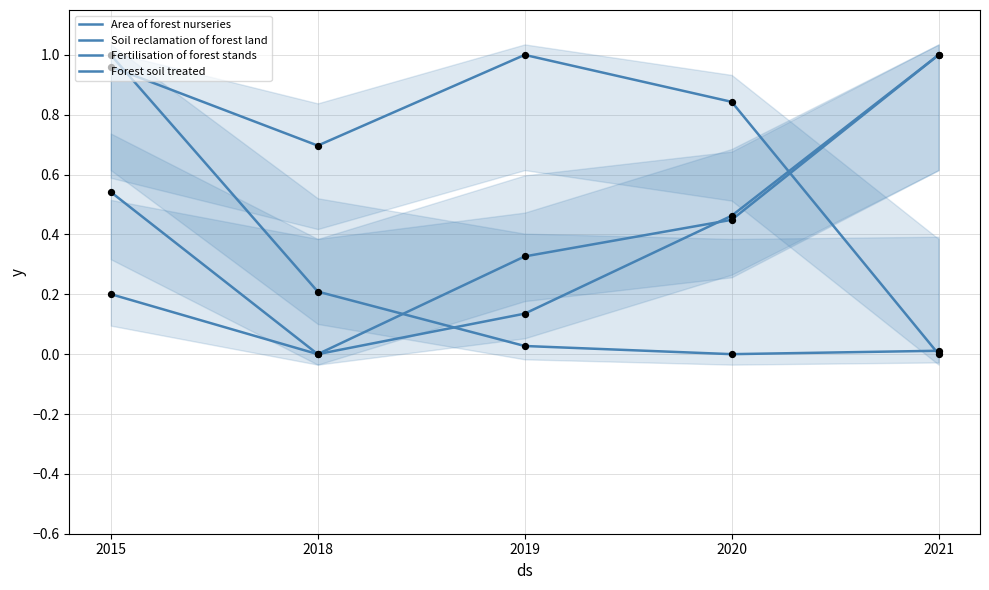

Which series reaches the minimum Y coordinate?

Area of forest nurseries